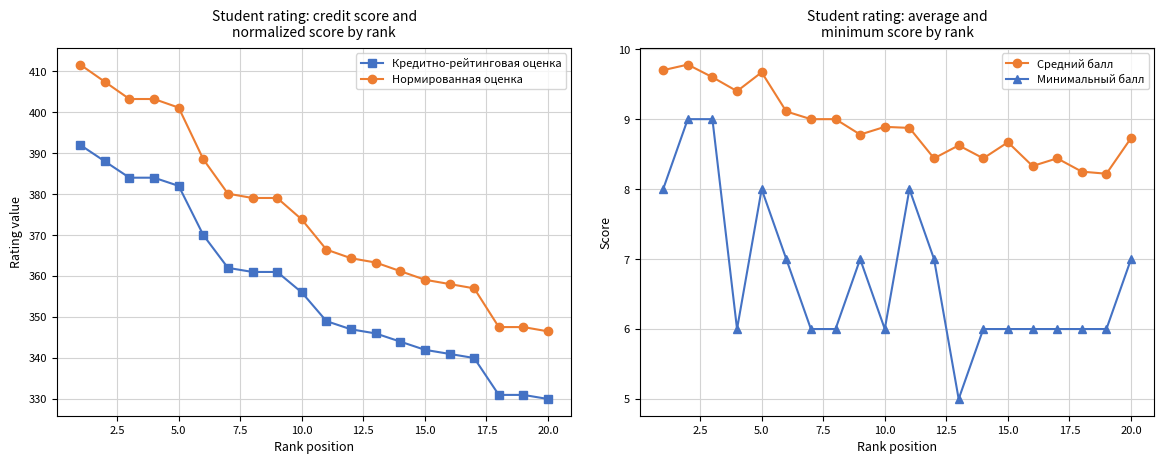

What is the maximum value for Кредитно-рейтинговая оценка?

392.0